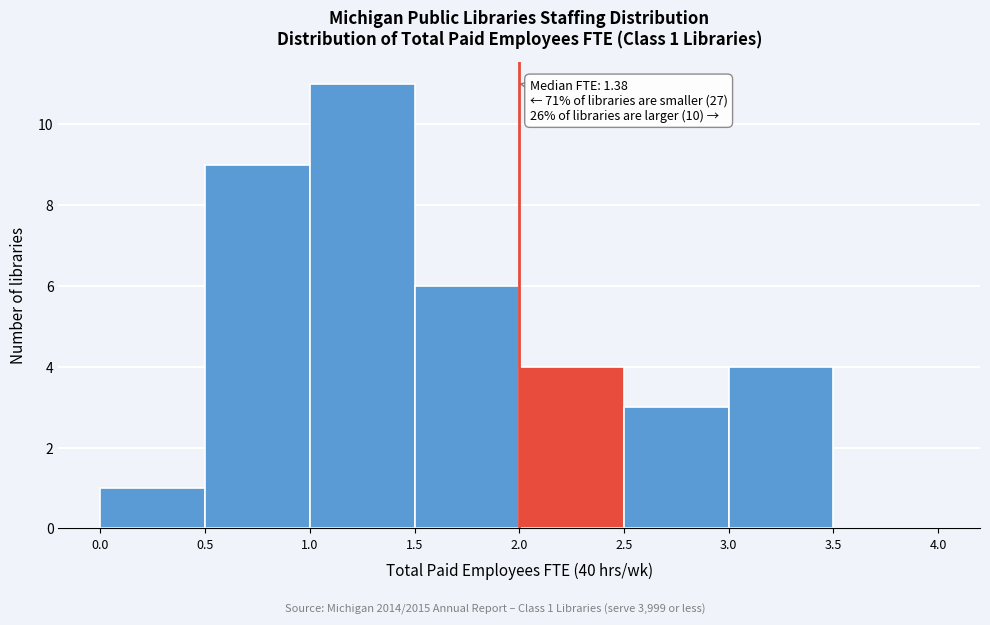

Which range on the x-axis has the tallest bar?

1.0 to 1.5